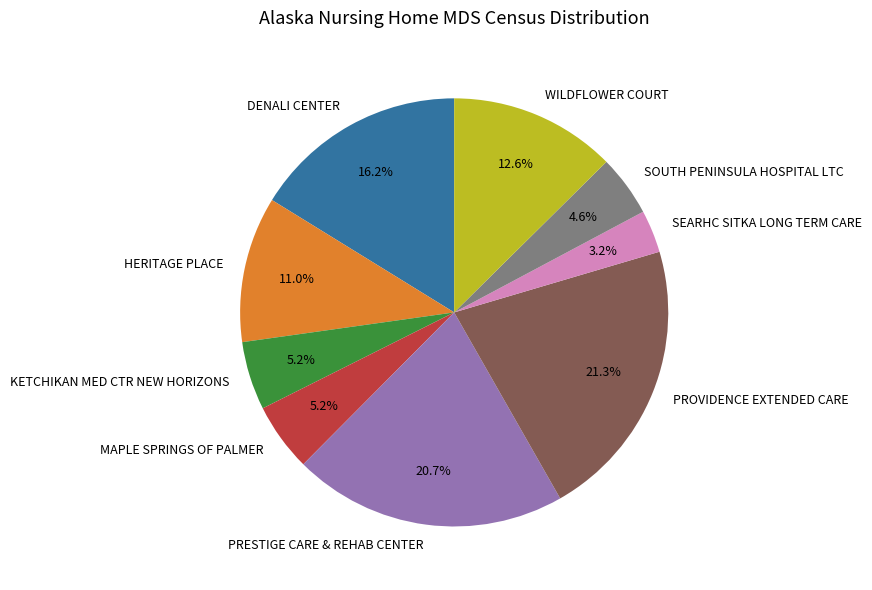

Is there any slice that represents more than half of the pie?

No